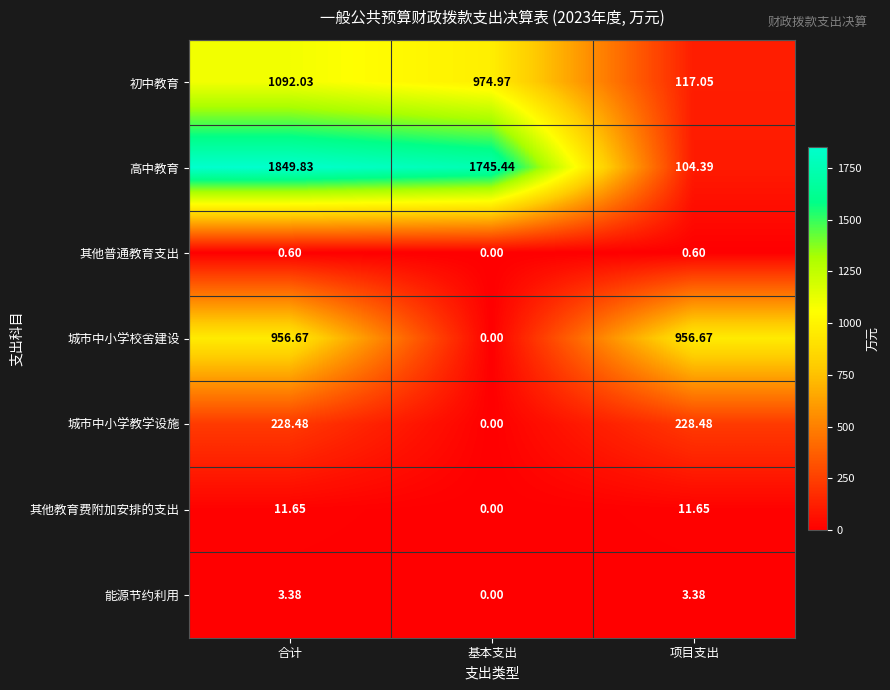

Which series has the widest spread of values?

高中教育